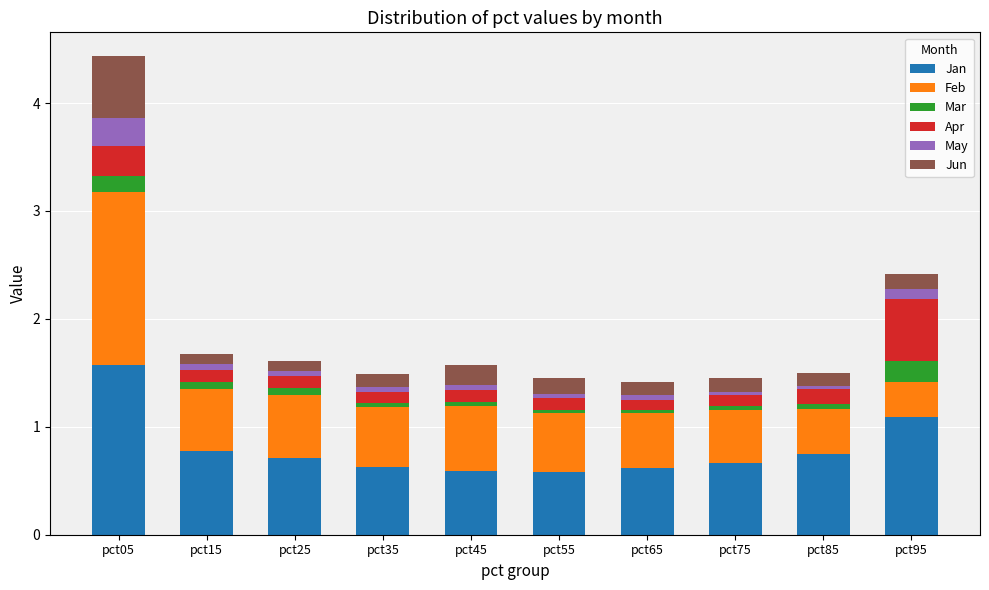

At which category is the sum across all series the highest?

pct05